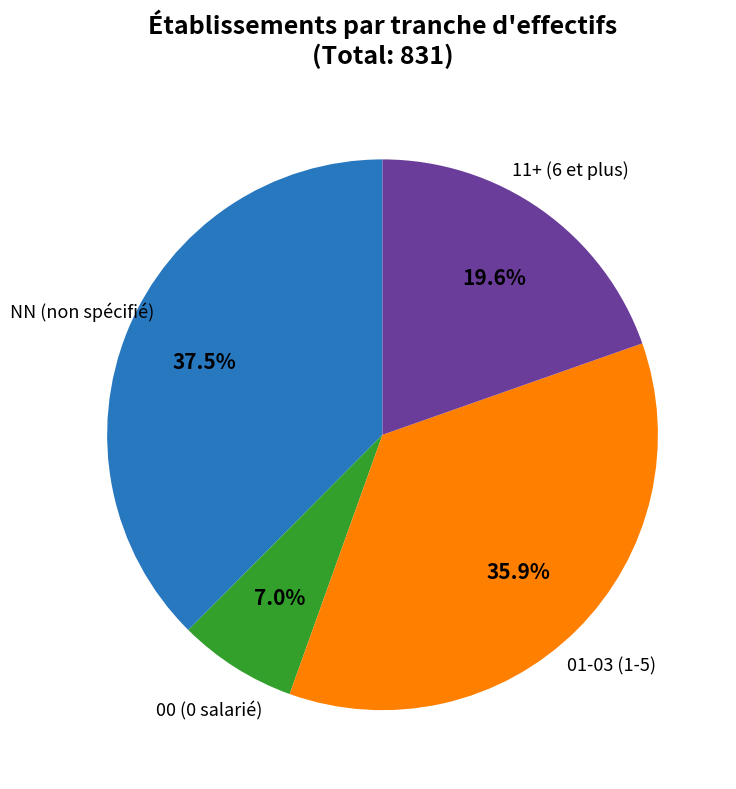

Does any single category account for the majority?

No